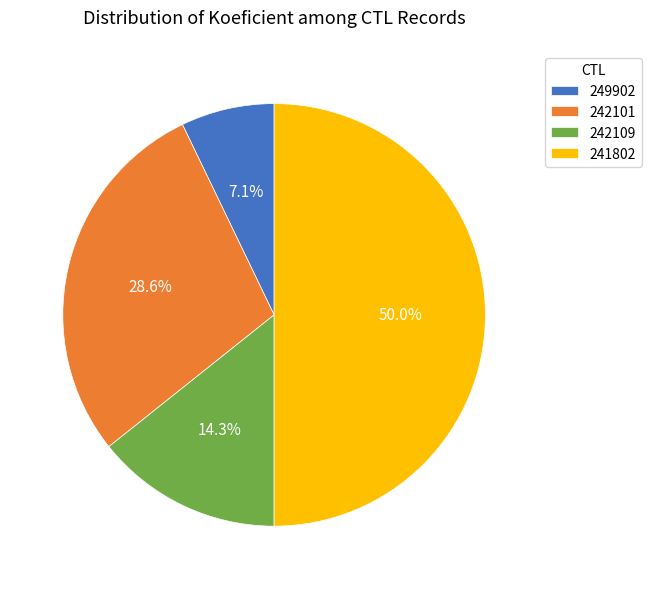

What percentage is the 242109 slice, to the nearest percent?

14%